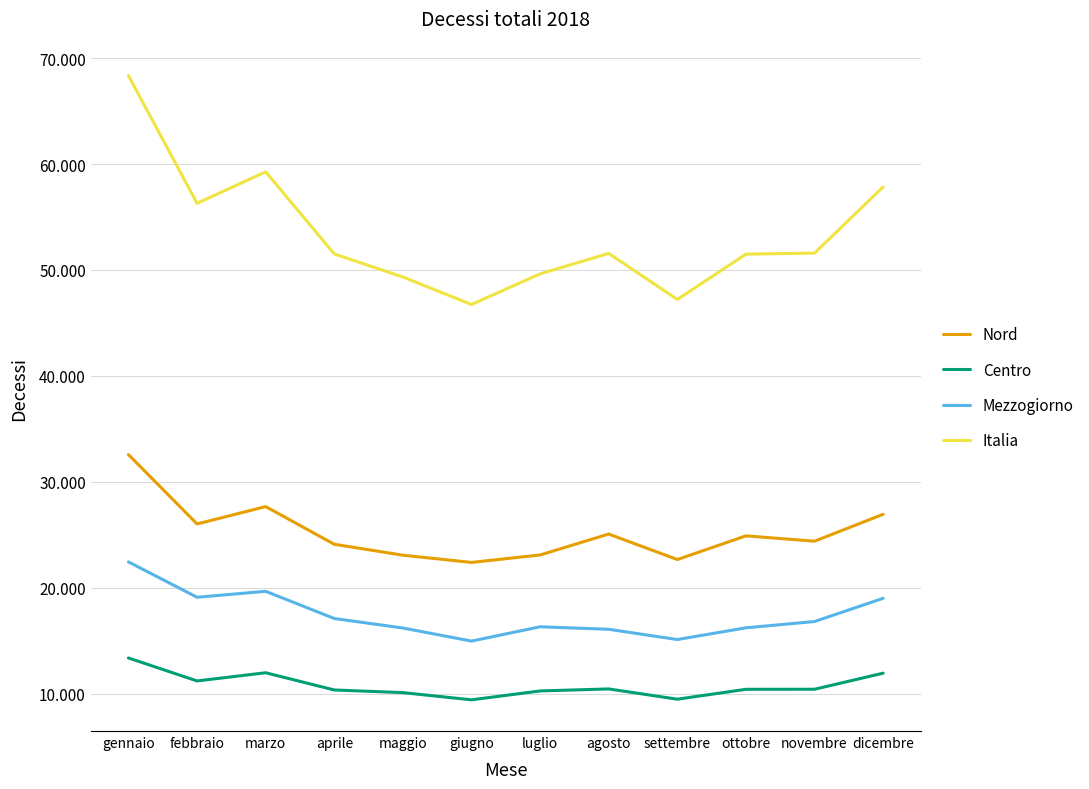

Is this an area chart (filled region under the line)?

No